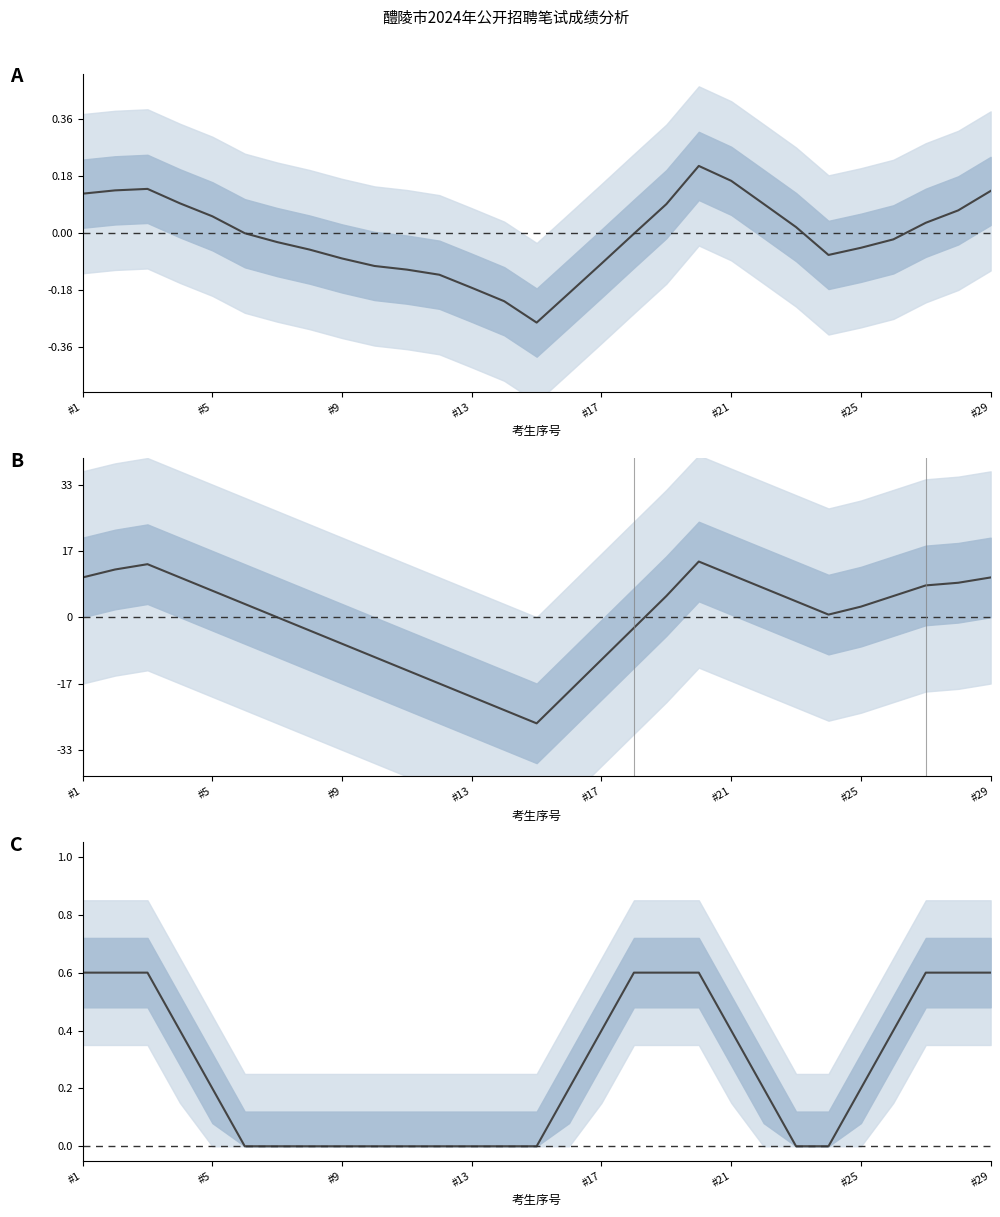

The value of 笔试成绩偏差 at #1 is 5.2. True or false?

False